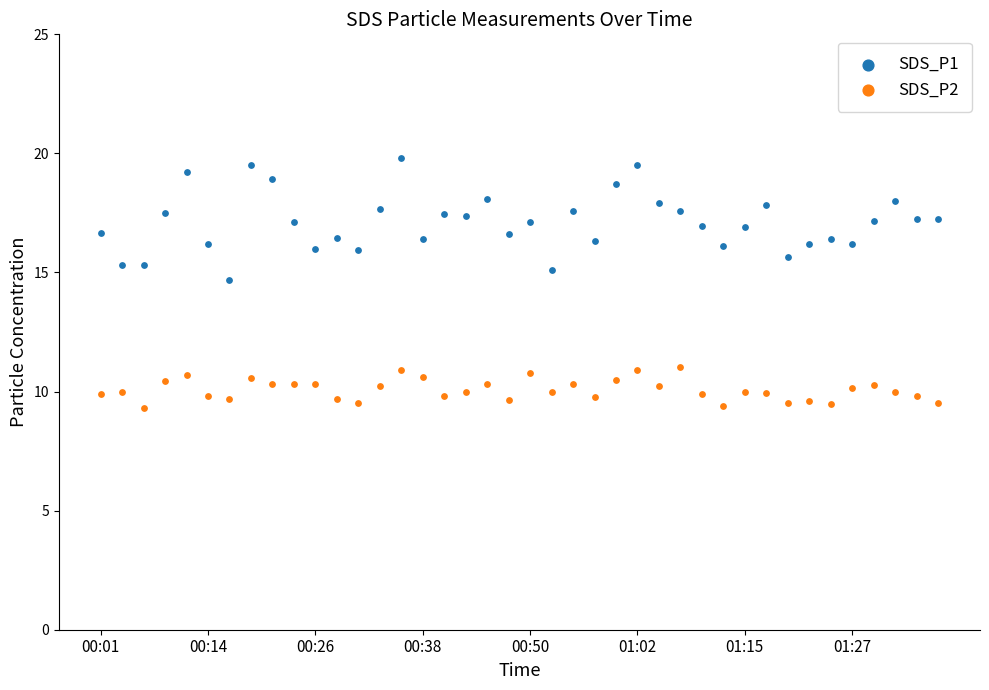

Which series has the largest Y range (max minus min)?

SDS_P1